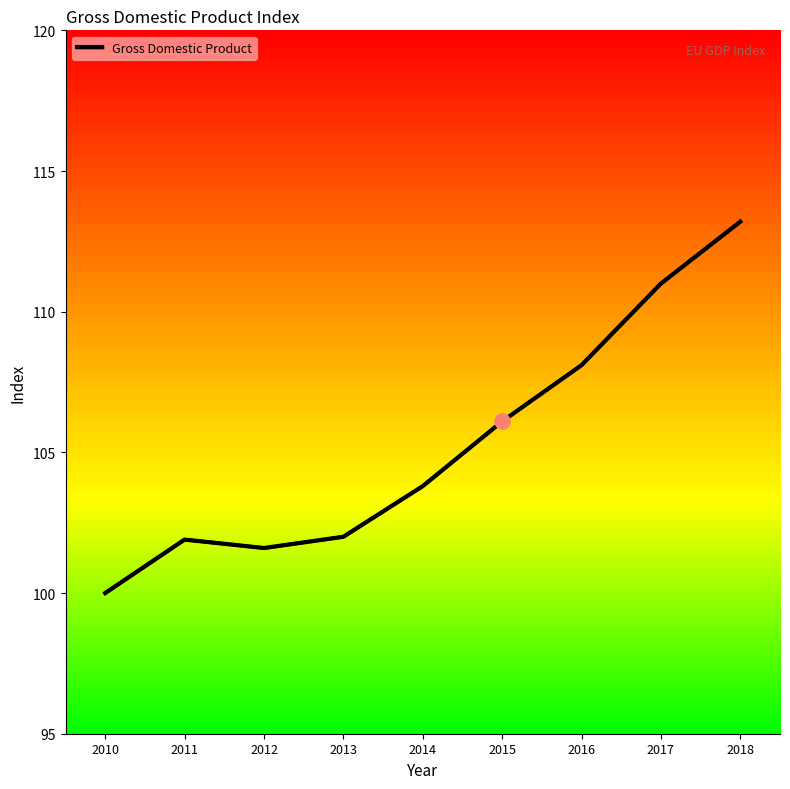

What is the change in value from 2011 to 2015?

+4.2